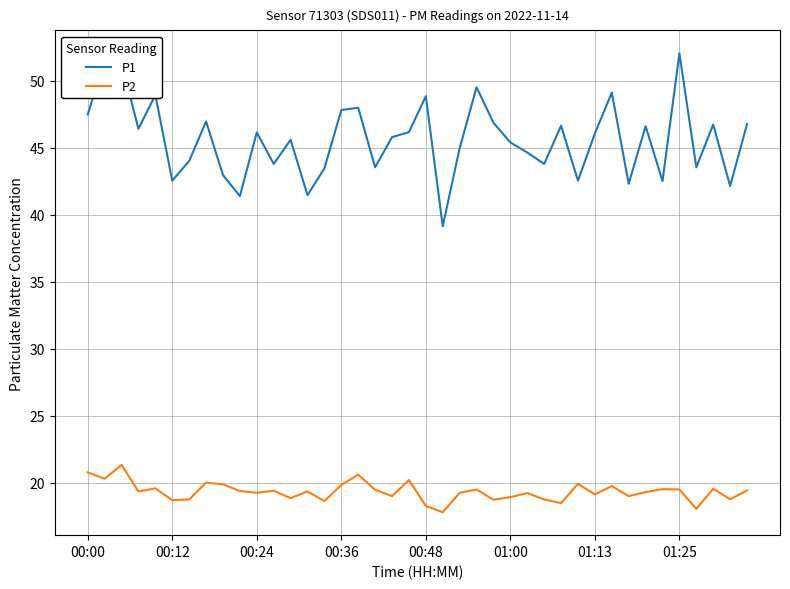

Does the chart display data point markers on the line(s)?

No